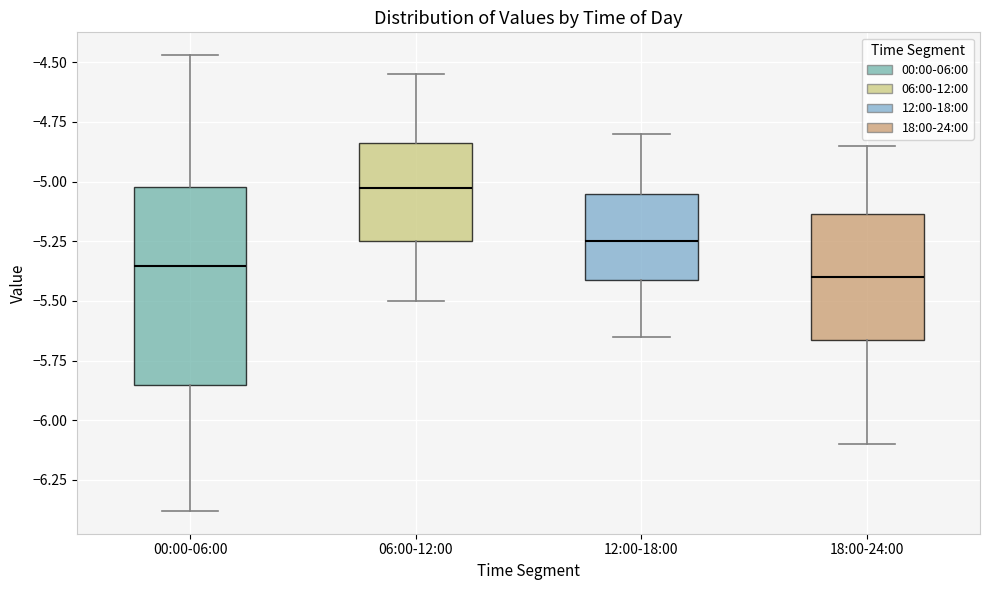

Comparing the boxes themselves (not the whiskers), which one is the tallest?

00:00-06:00